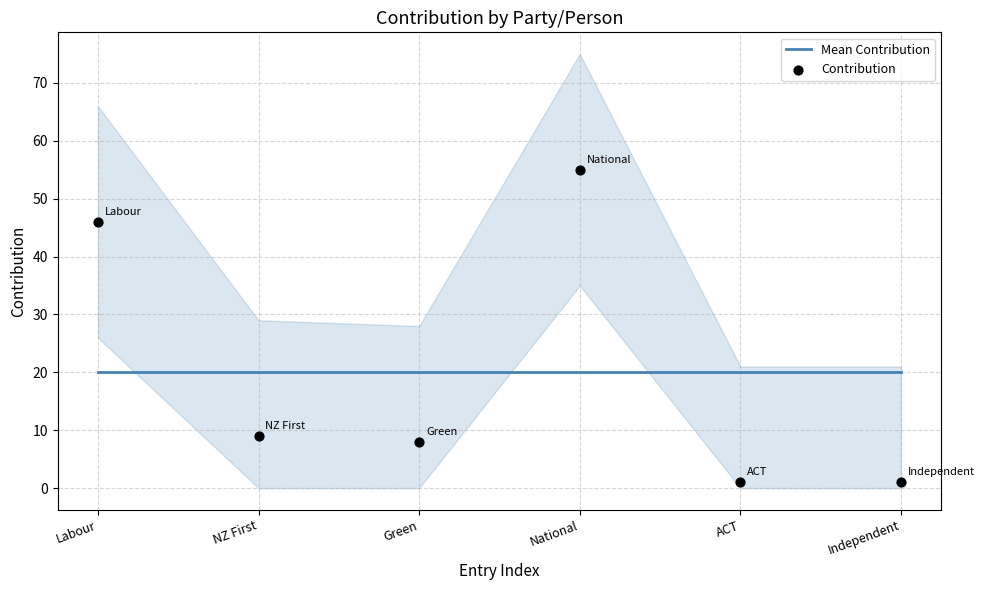

Which series has the widest spread of Y values?

Contribution